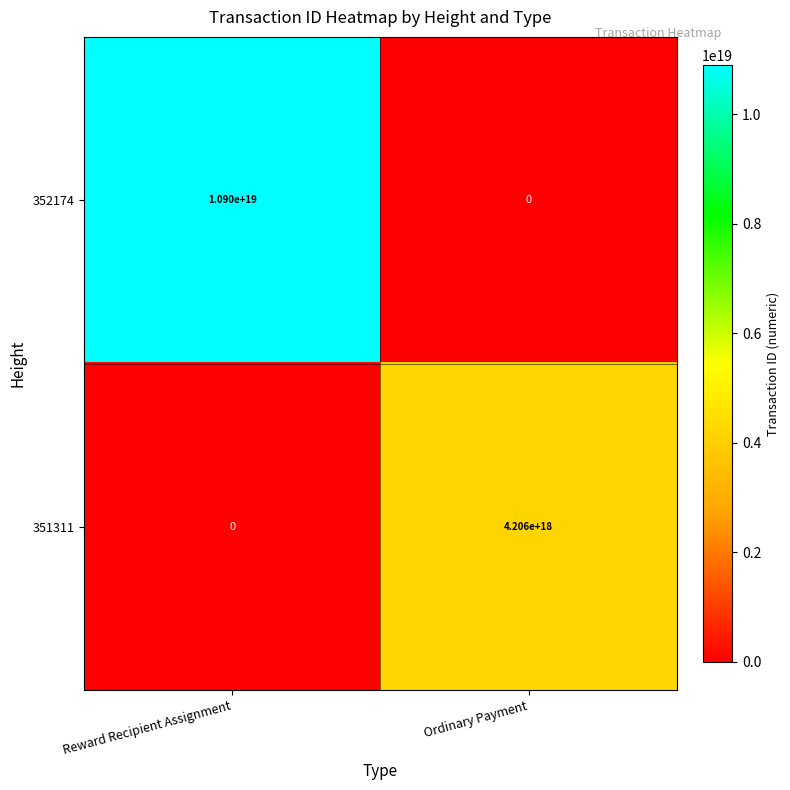

Between Reward Recipient Assignment and Ordinary Payment, which series saw the biggest shift?

352174